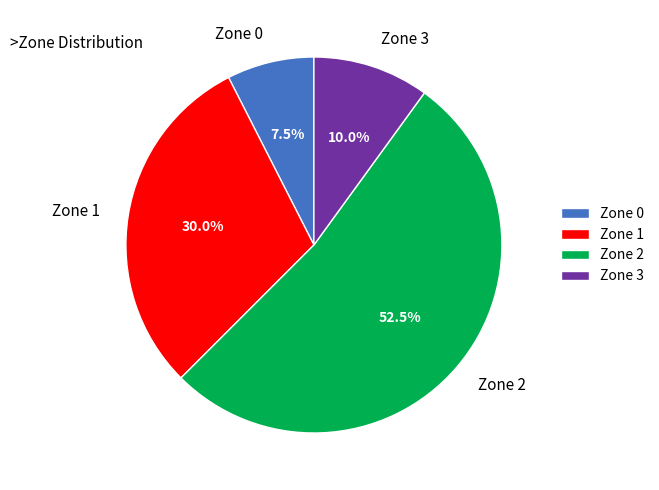

Does Zone 1 account for over 50% of the chart?

No